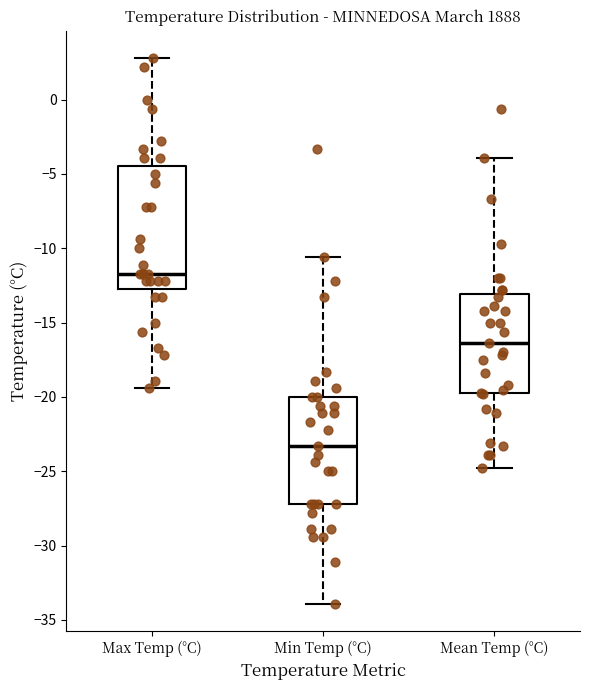

Which box has the lowest median line?

Min Temp (°C)